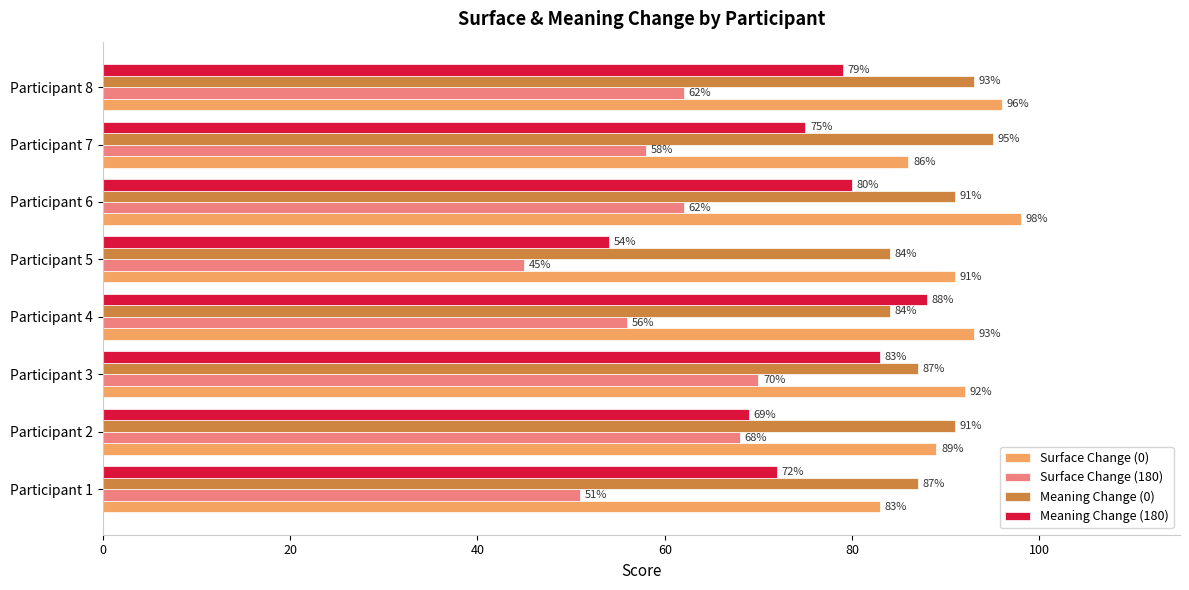

What is the maximum value for Surface Change (180)?

70